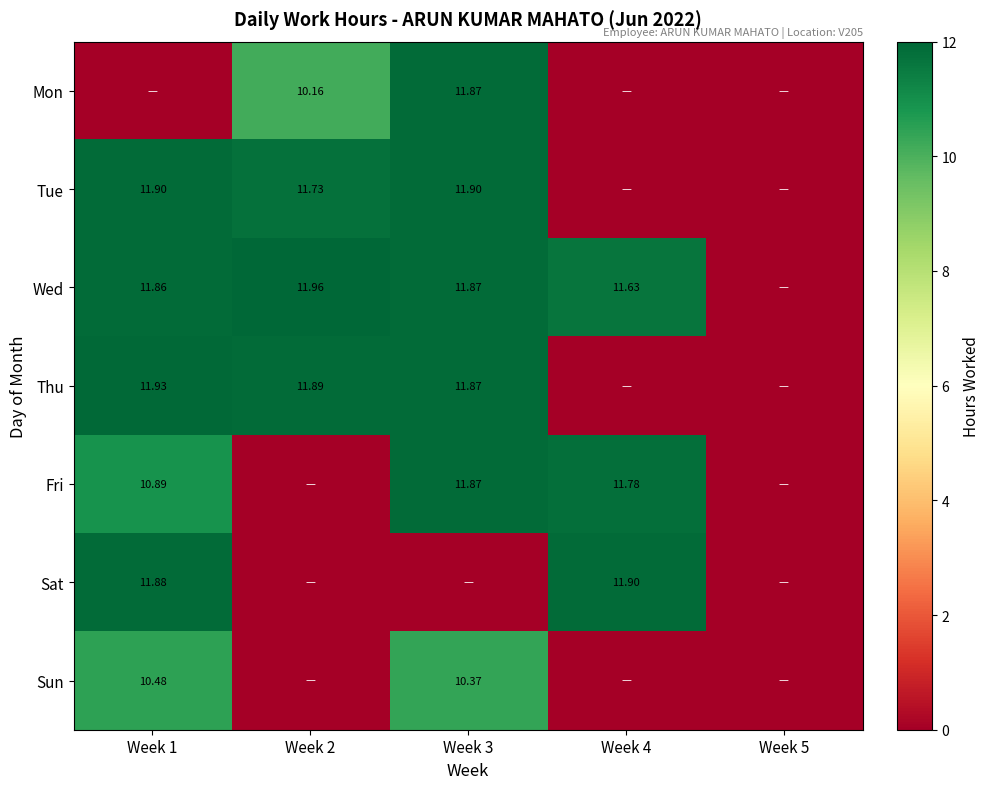

Where is Wed nearest to the value 5?

Week 5